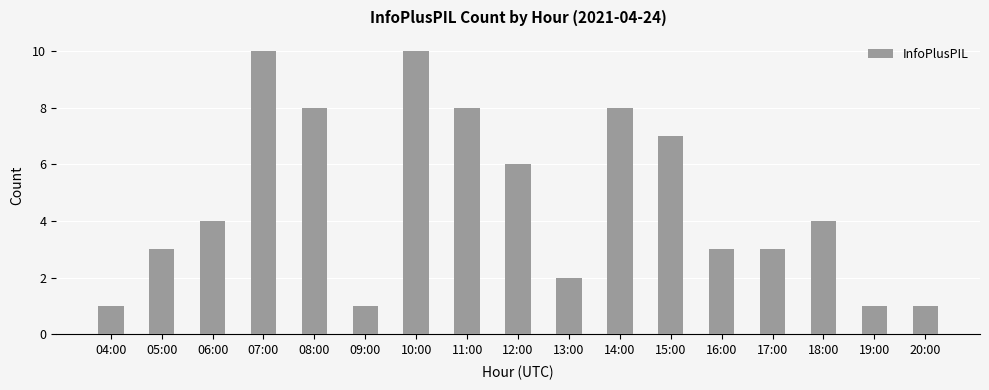

What is the change in value from 11:00 to 16:00?

-5